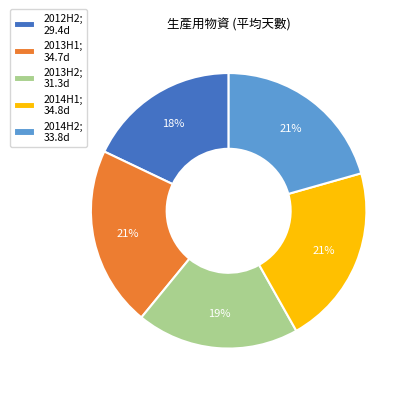

To the nearest percent, what is the average slice percentage?

20%